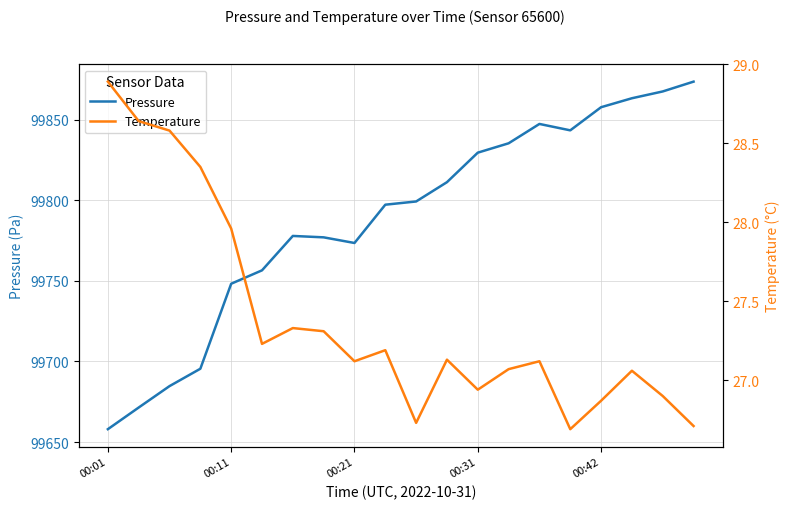

What is the maximum value for Pressure?

99873.6